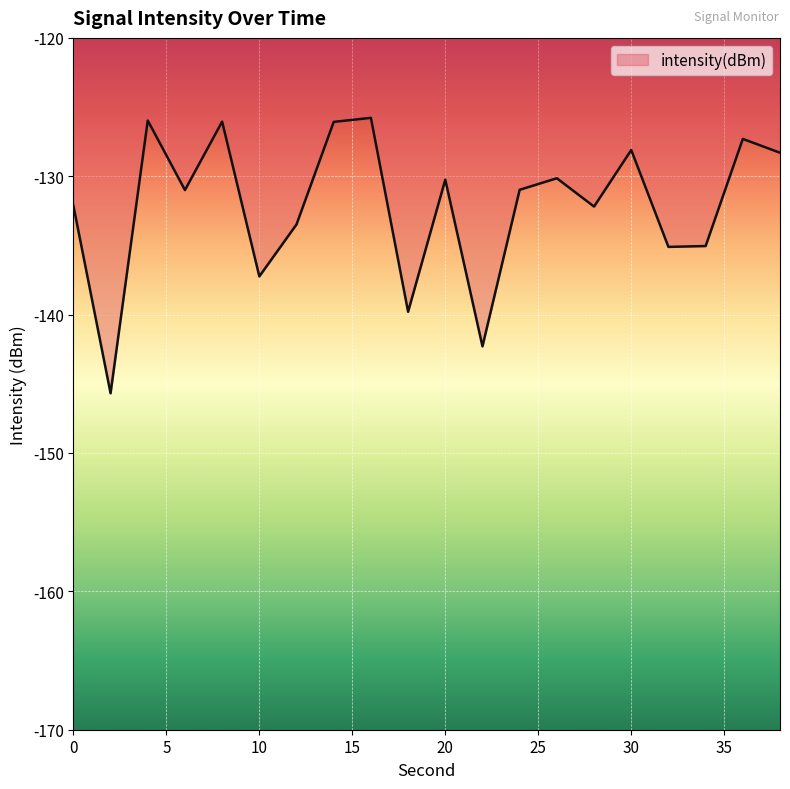

What is the difference between the maximum and minimum values?

19.9